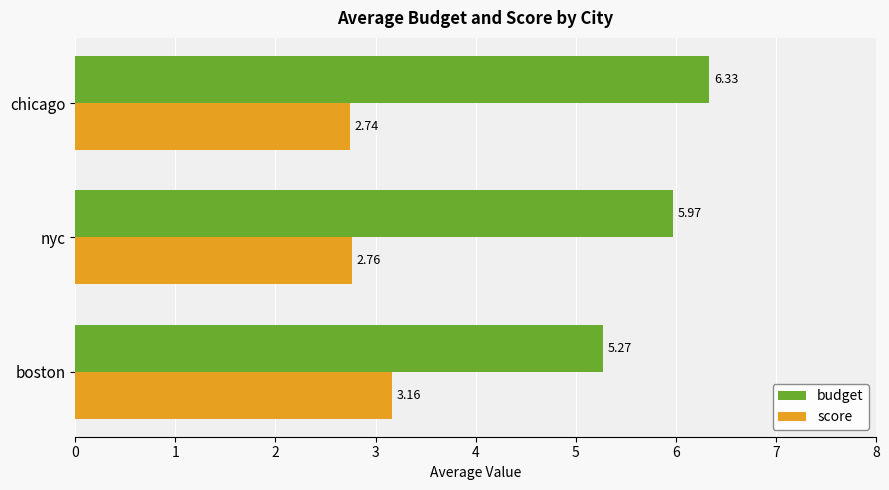

What is the difference between the highest and lowest values at chicago?

3.6